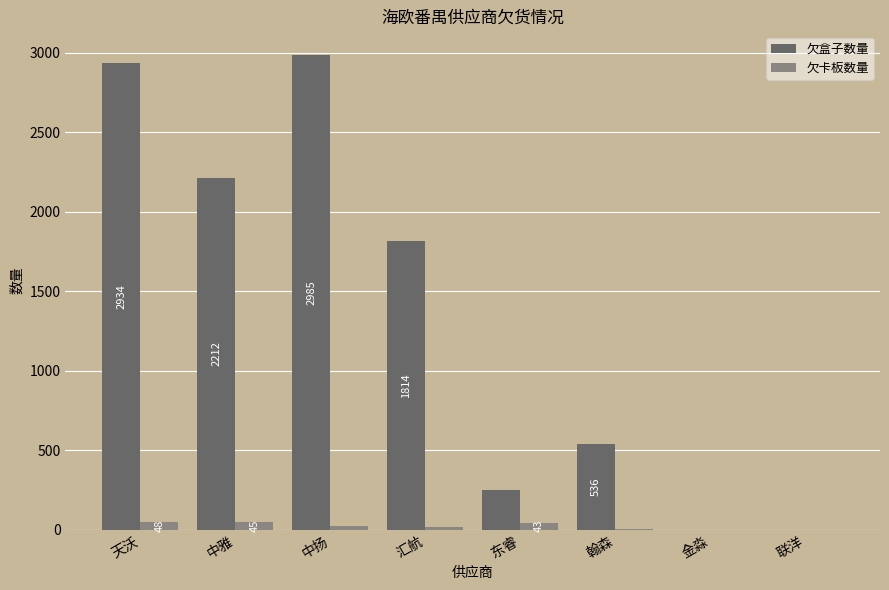

Are the bars horizontal?

No